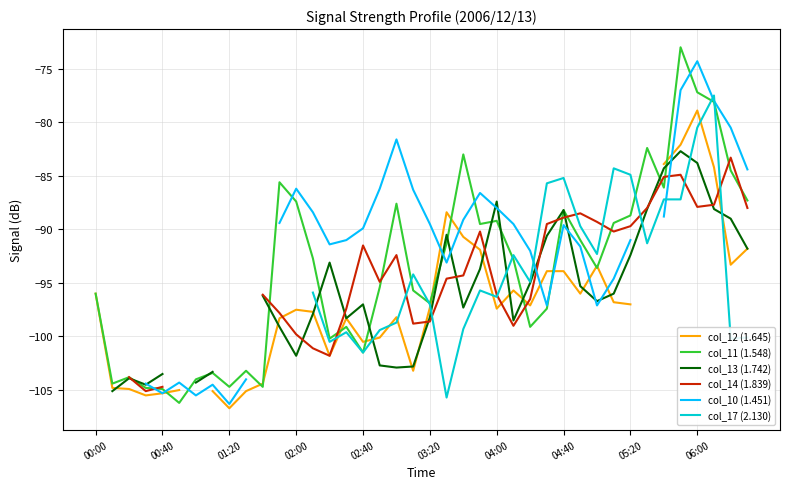

True or false: col_11 (1.548) has a value of -77.2 at 06:00.

True